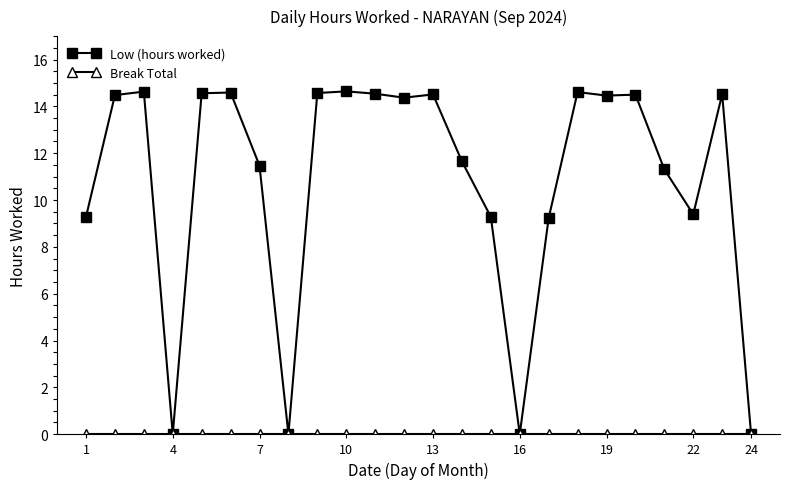

What is the sum of all Low (hours worked) values?

260.6